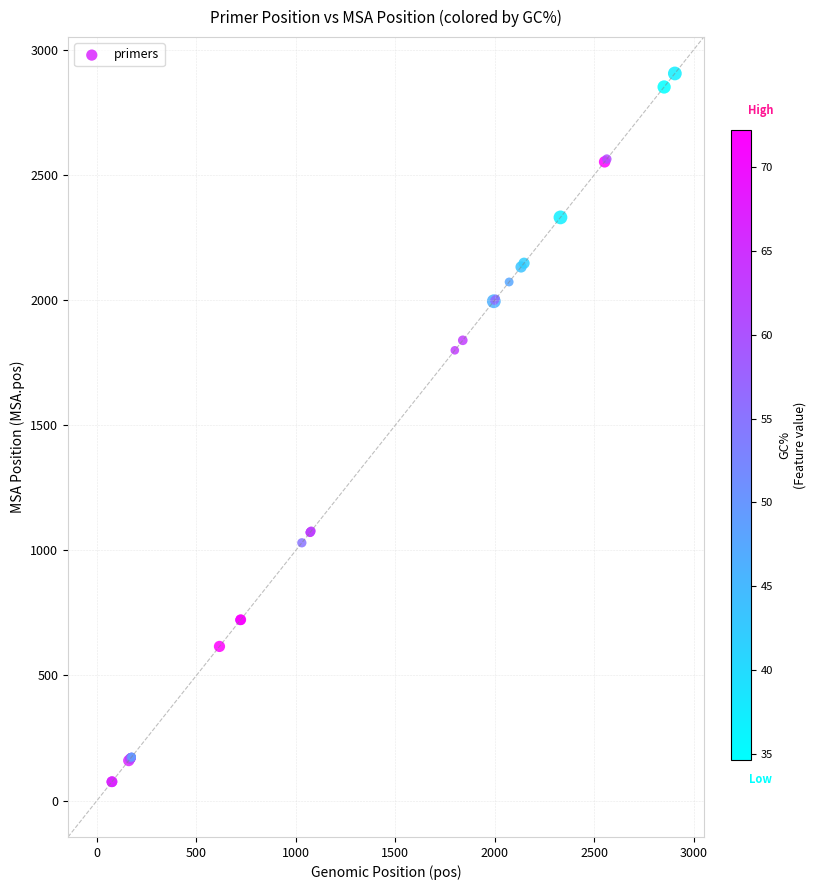

What Y value in the scatter plot is closest to 1489?

1799